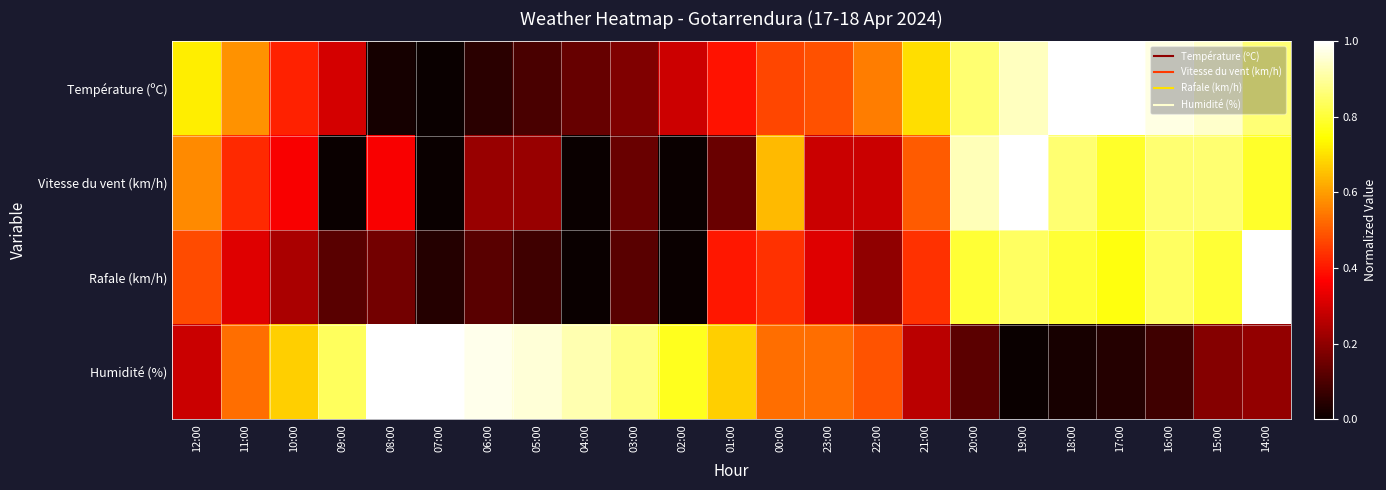

Which series has the largest total across all categories?

Humidité (%)